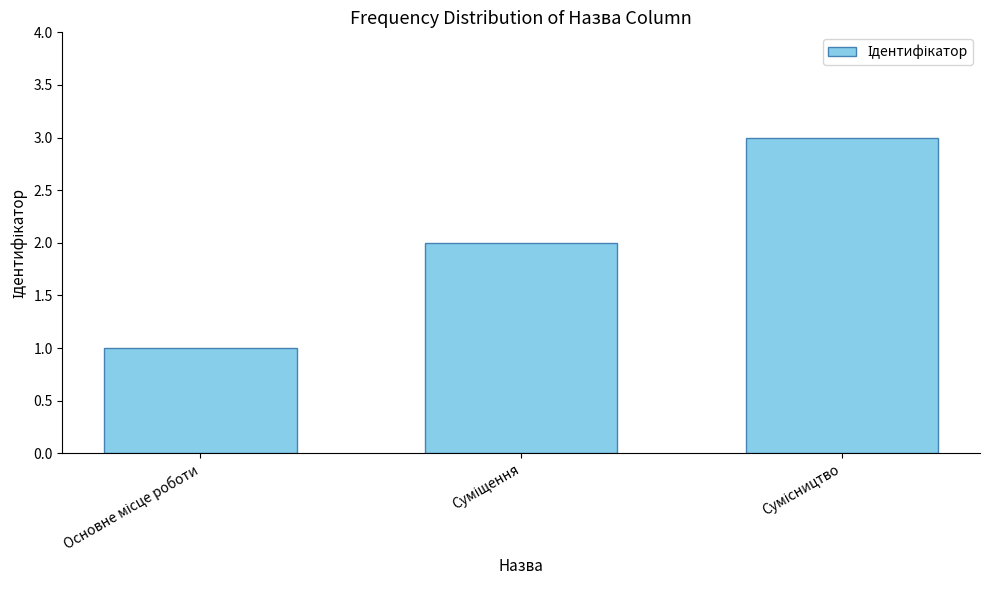

What is the maximum value shown in the chart?

3